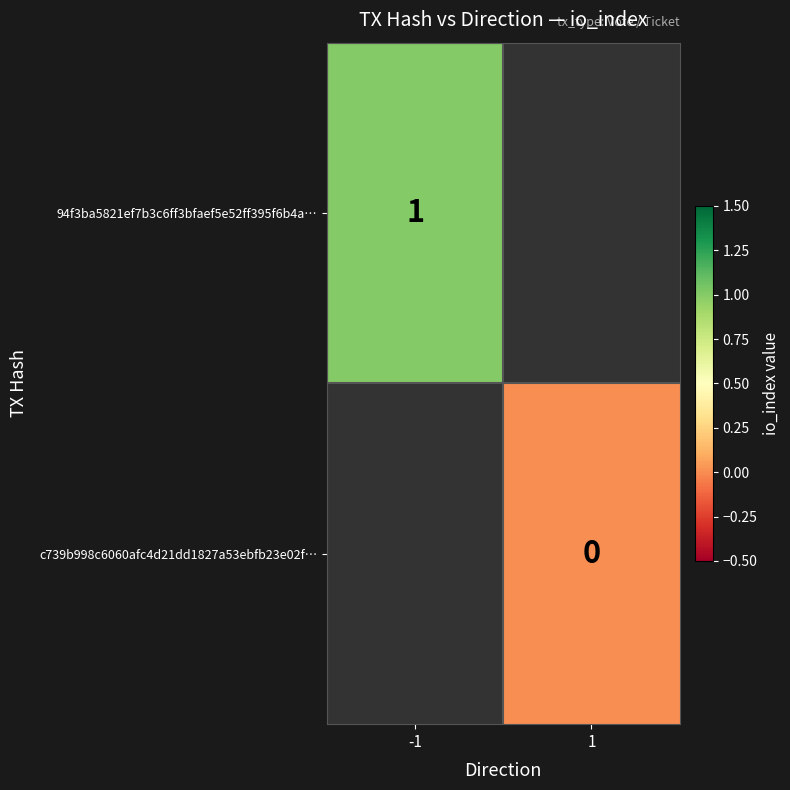

Is it true that 94f3ba5821ef7b3c6ff3bfaef5e52ff395f6b4a… equals 1 at -1?

True